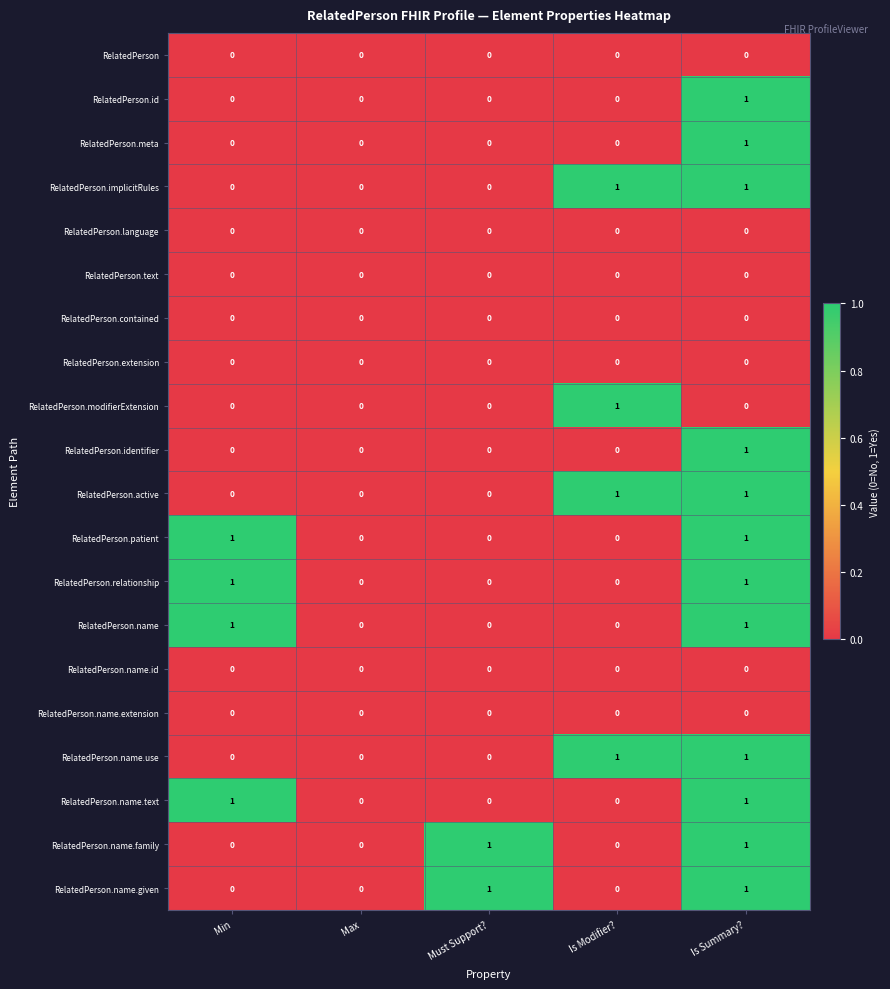

The value of RelatedPerson.extension at Must Support? is 0. True or false?

True